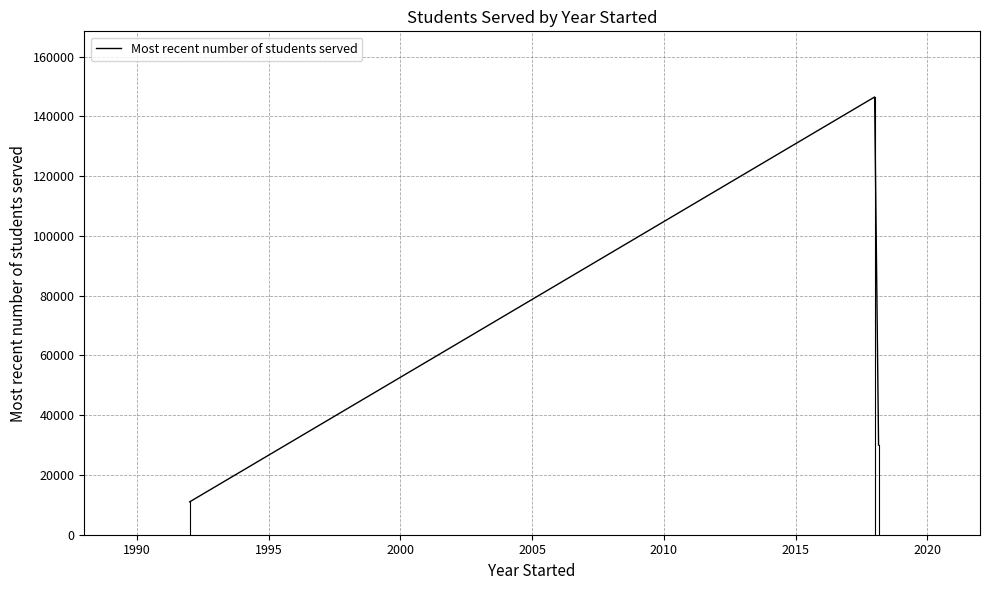

What is the sum of all values?

187500